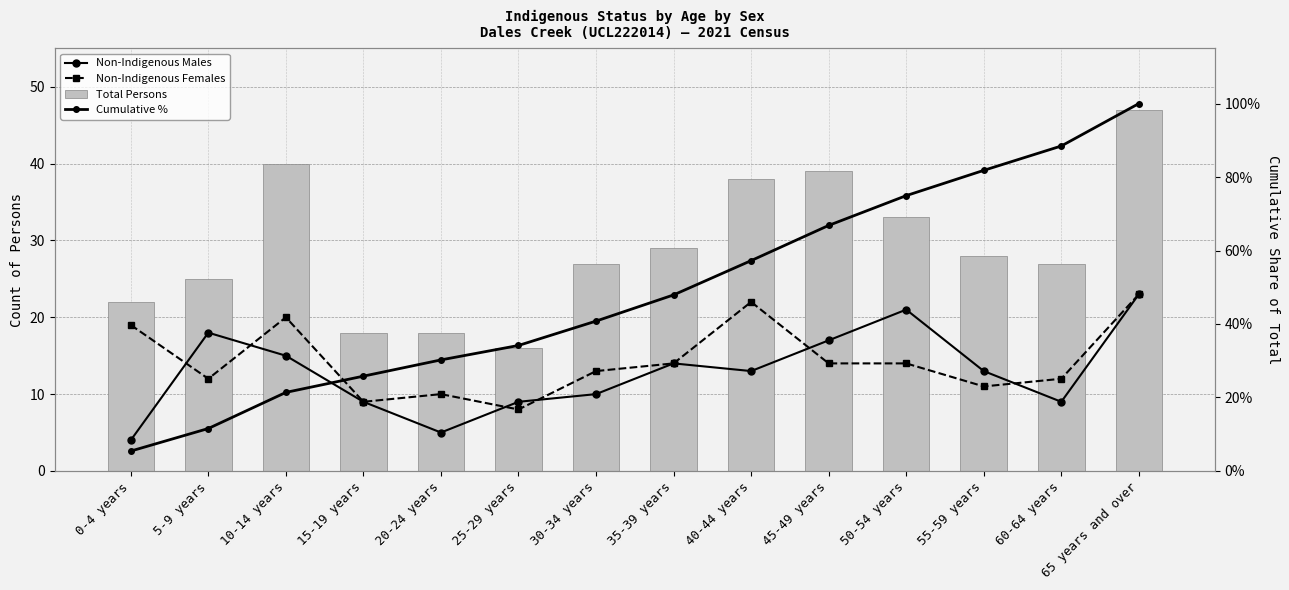

What position from the right is 40-44 years?

6